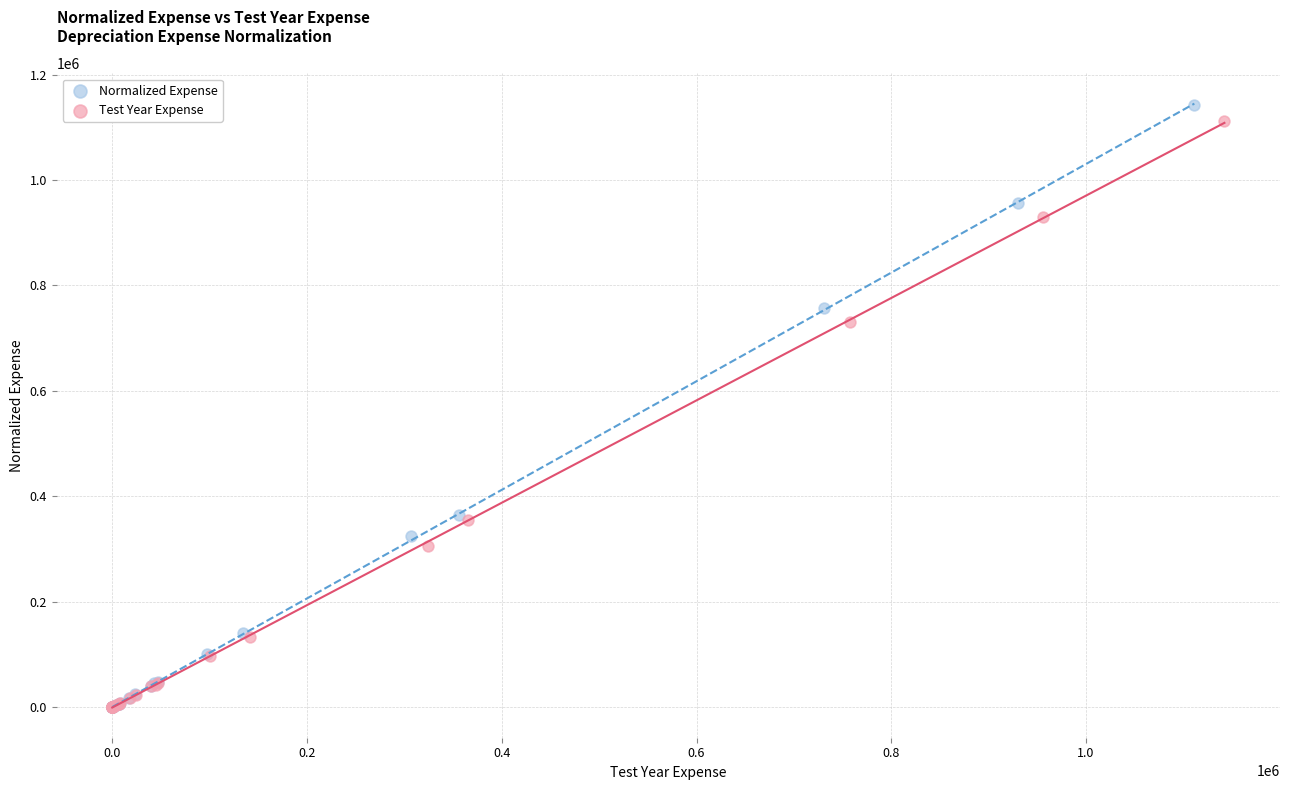

Which series has the largest Y range (max minus min)?

Normalized Expense